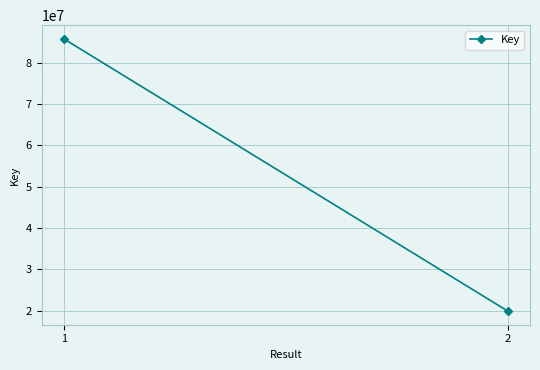

Rank the categories by value from lowest to highest.

2, 1